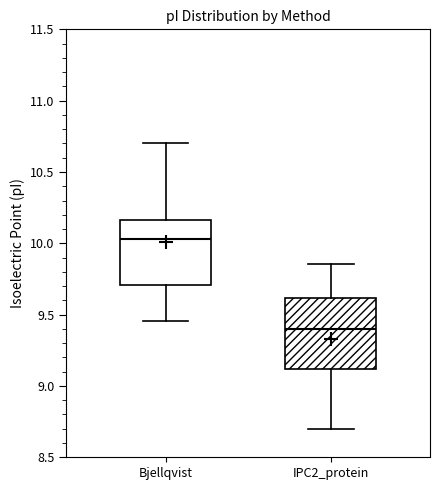

Where is the lower edge of the box for IPC2_protein on the y-axis? The values are not printed on the chart, so give them approximately, as read against the axis.

9.10